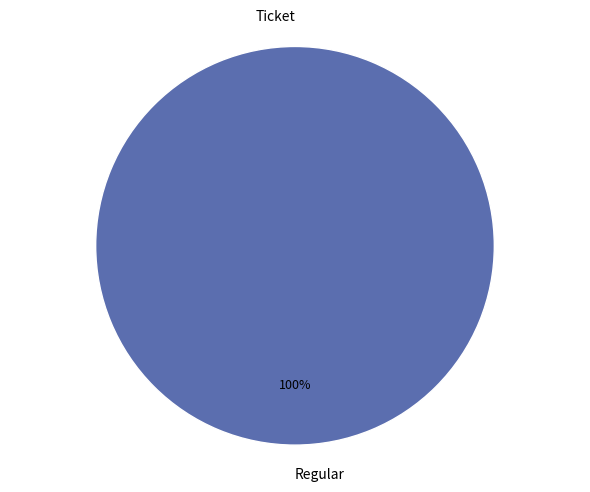

Count the number of slices in the pie.

2